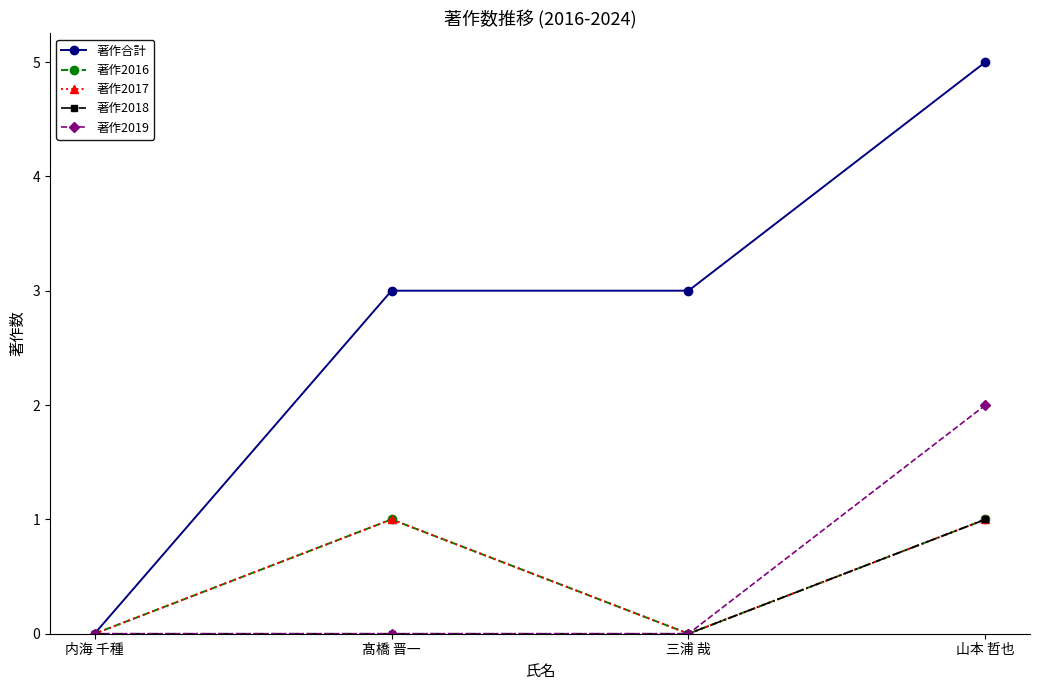

Rank the categories by 著作2019 value from highest to lowest.

山本 哲也, 内海 千種, 髙橋 晋一, 三浦 哉